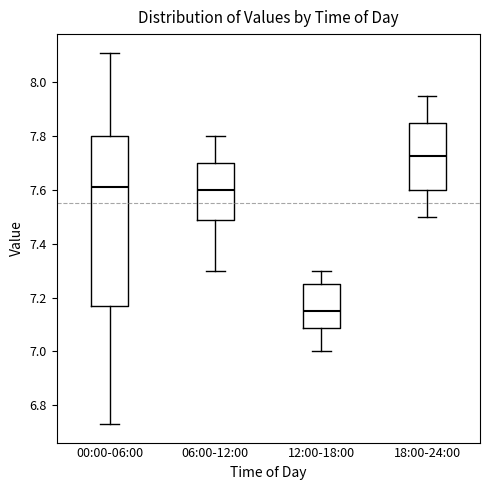

Which box is the tallest, from its lower edge to its upper edge?

00:00-06:00